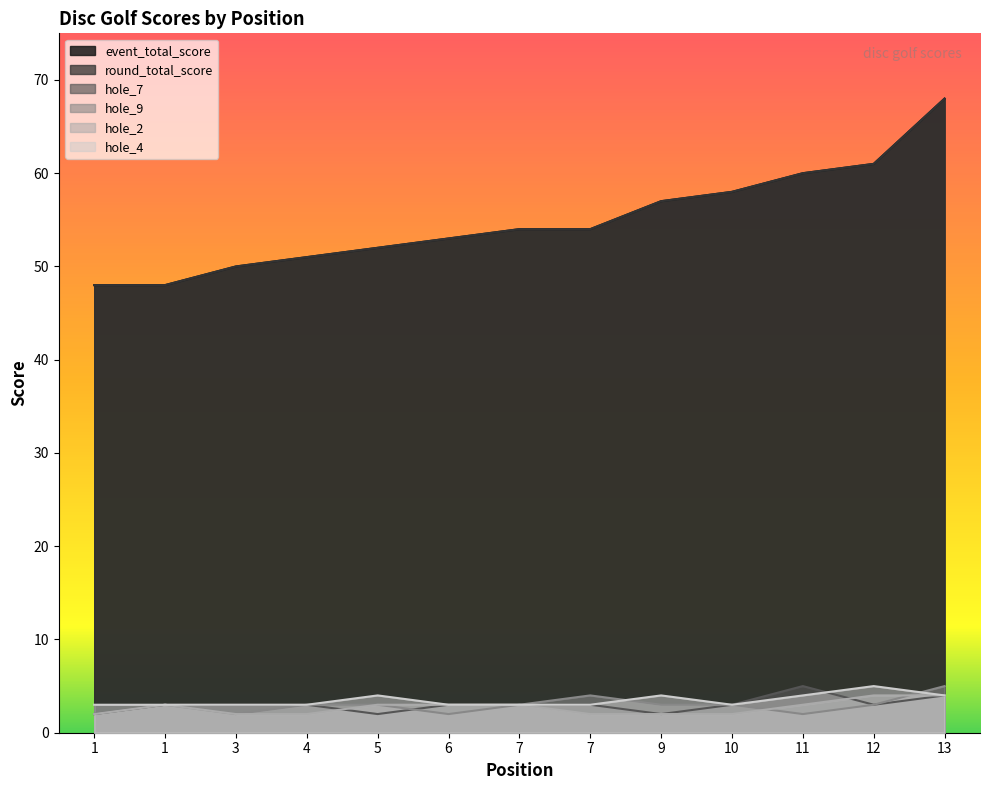

Is it true that round_total_score equals 88 at 3?

False